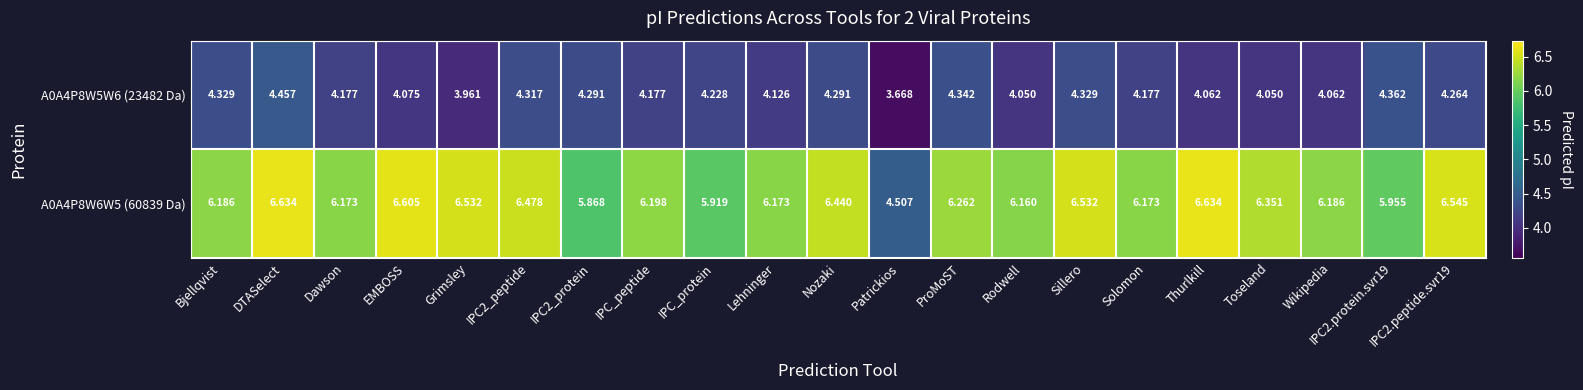

At which category is the sum across all series the highest?

DTASelect